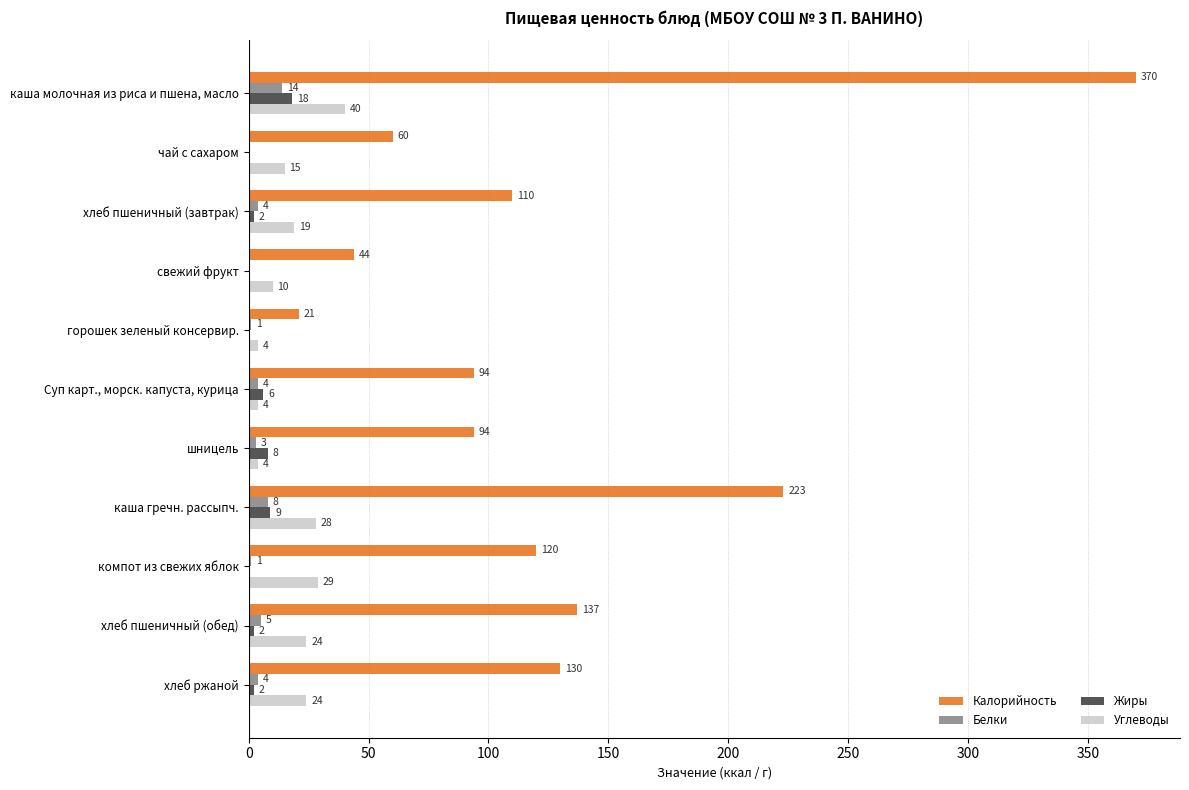

True or false: Белки has a value of 5 at хлеб пшеничный (обед).

True